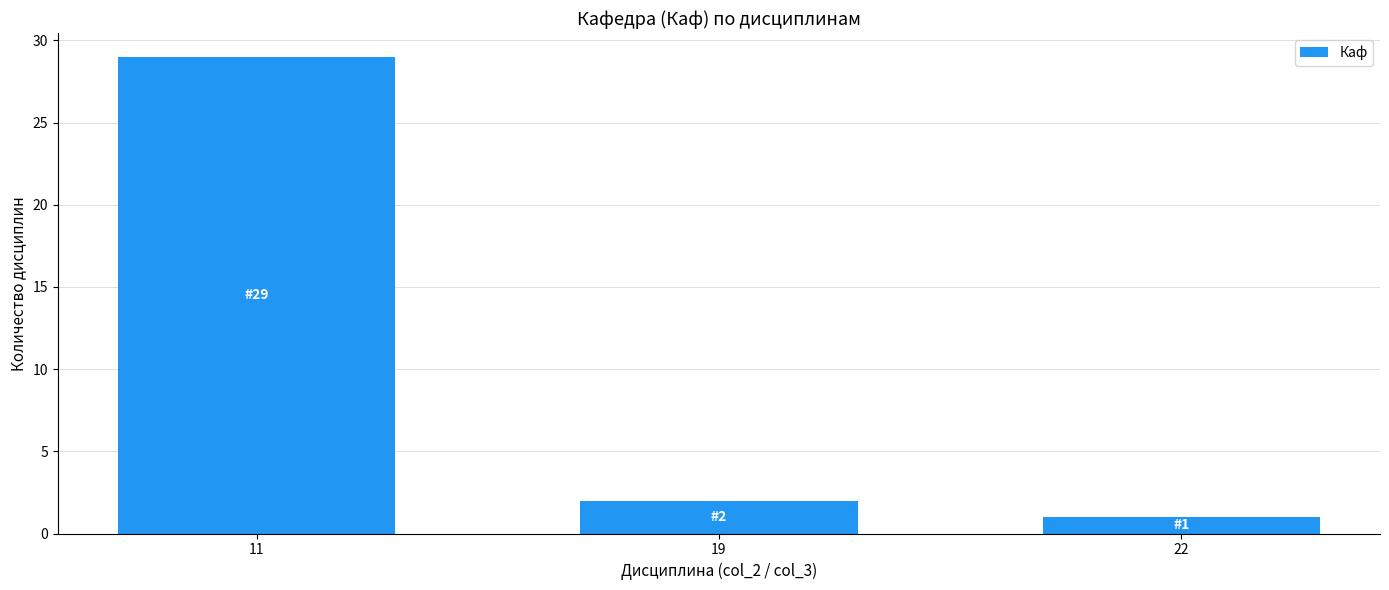

How many data points does each series have?

3